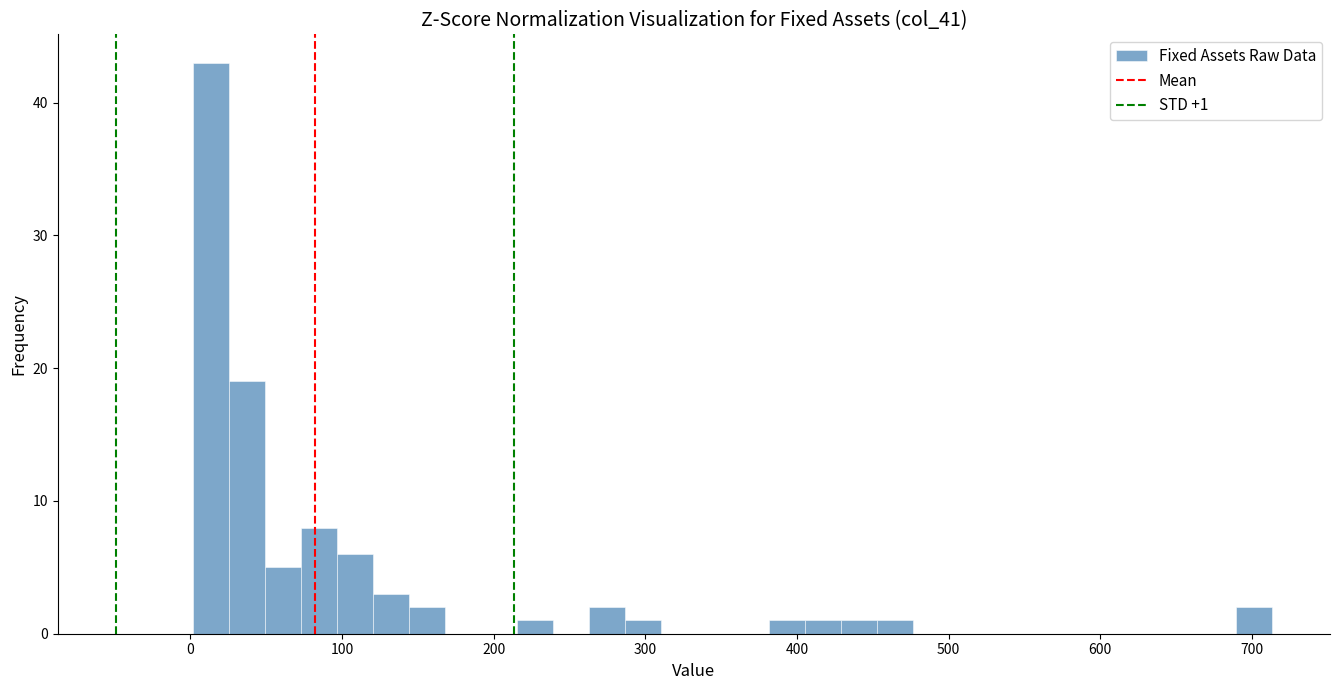

Around what value on the x-axis is the tallest bar? Give the approximate position of its centre, as read against the axis.

10